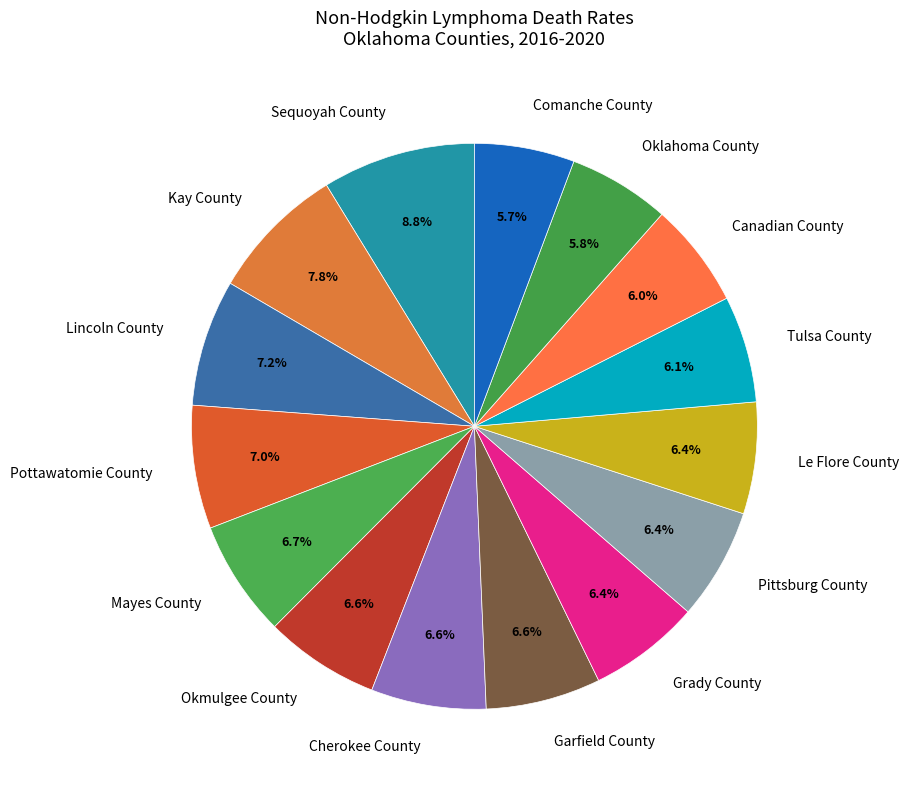

Approximately how many times larger is the value at Mayes County compared to Le Flore County?

1.0